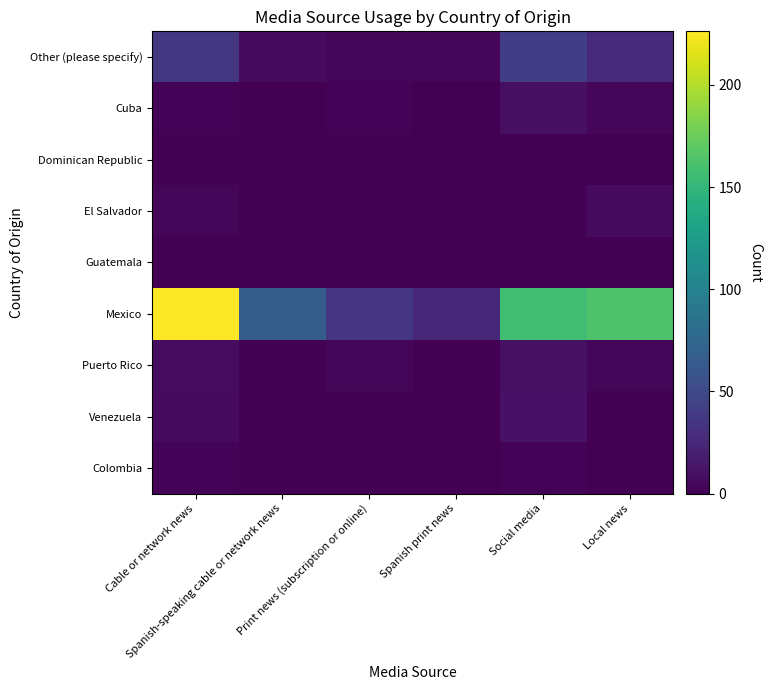

Reading right to left, list all the values displayed in this chart.

Other (please specify): Local news=27.1	Social media=42.3	Spanish print news=3.6	Print news (subscription or online)=4.0	Spanish-speaking cable or network news=7.0	Cable or network news=37.0
Cuba: Local news=2.9	Social media=9.2	Spanish print news=0.0	Print news (subscription or online)=2.0	Spanish-speaking cable or network news=0.0	Cable or network news=2.5
Dominican Republic: Local news=0.0	Social media=0.0	Spanish print news=0.0	Print news (subscription or online)=0.0	Spanish-speaking cable or network news=0.4	Cable or network news=0.7
El Salvador: Local news=6.9	Social media=1.3	Spanish print news=1.1	Print news (subscription or online)=0.0	Spanish-speaking cable or network news=0.0	Cable or network news=3.7
Guatemala: Local news=0.0	Social media=1.0	Spanish print news=0.0	Print news (subscription or online)=0.0	Spanish-speaking cable or network news=0.0	Cable or network news=0.0
Mexico: Local news=163.4	Social media=156.7	Spanish print news=25.3	Print news (subscription or online)=35.6	Spanish-speaking cable or network news=66.5	Cable or network news=226.2
Puerto Rico: Local news=4.1	Social media=9.8	Spanish print news=0.8	Print news (subscription or online)=2.7	Spanish-speaking cable or network news=1.4	Cable or network news=7.9
Venezuela: Local news=0.0	Social media=10.7	Spanish print news=0.0	Print news (subscription or online)=1.1	Spanish-speaking cable or network news=0.0	Cable or network news=6.6
Colombia: Local news=0.7	Social media=2.1	Spanish print news=0.5	Print news (subscription or online)=0.6	Spanish-speaking cable or network news=0.5	Cable or network news=2.2